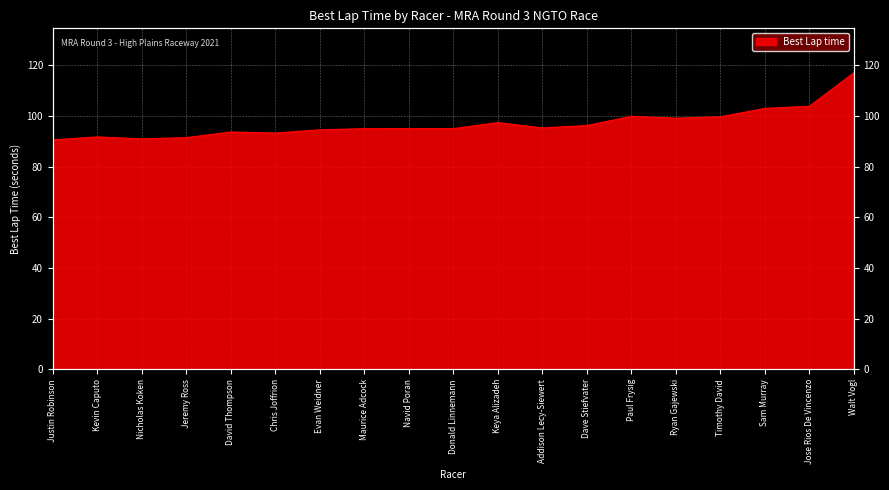

What is the sum of all values?

1842.4